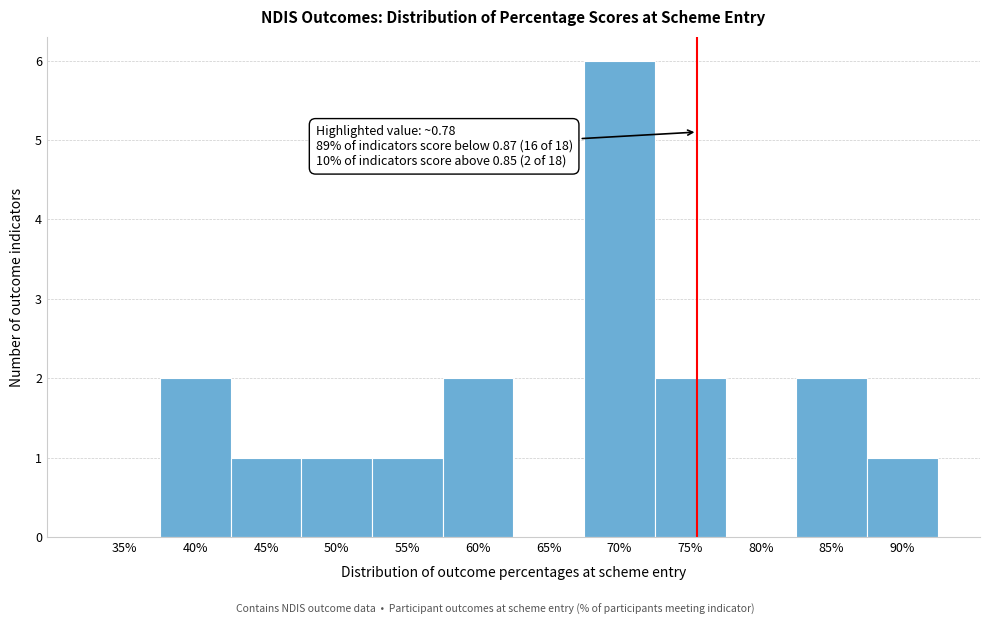

Reading right to left, what are all the values shown in this chart?

90%=1	85%=2	80%=0	75%=2	70%=6	65%=0	60%=2	55%=1	50%=1	45%=1	40%=2	35%=0